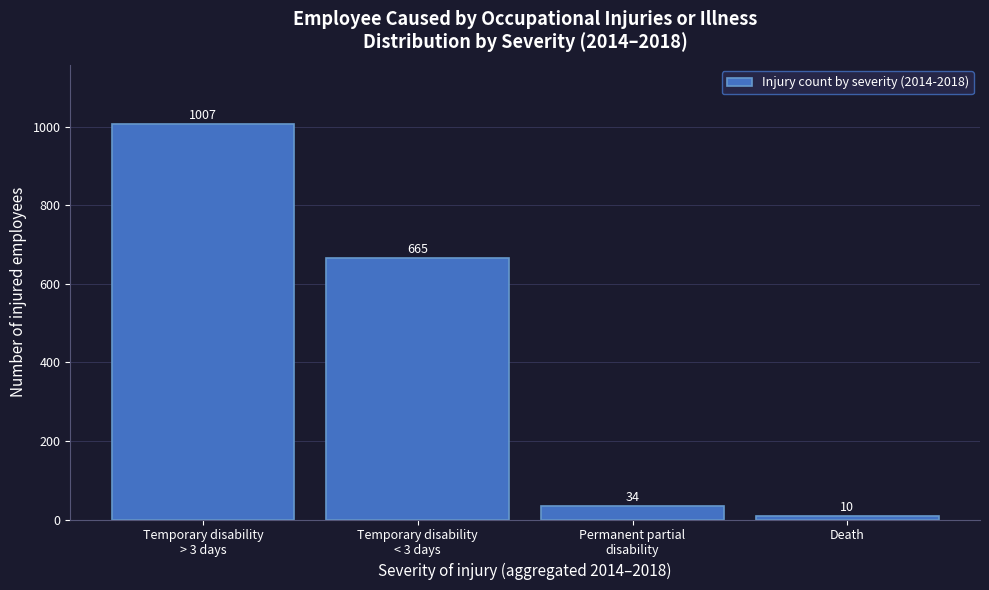

Reading right to left, transcribe all the data shown in this chart.

10	34	665	1007